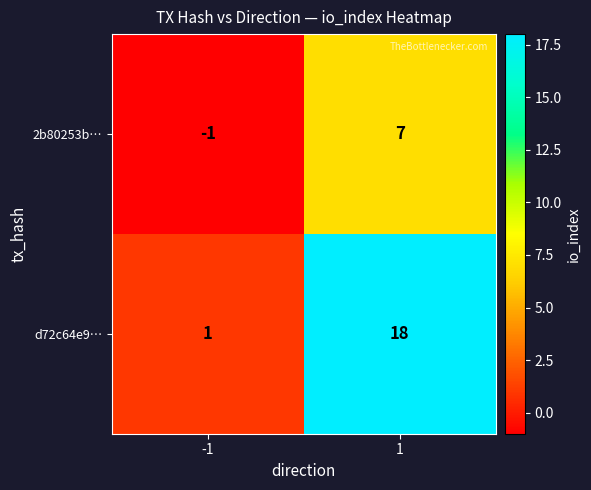

What is the difference between the highest and lowest values at 1?

11